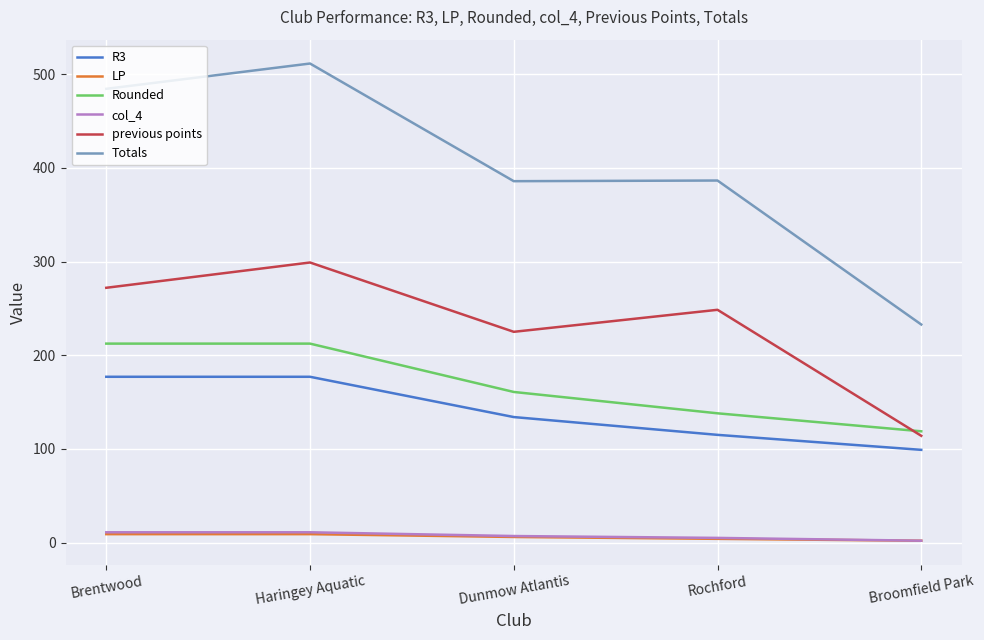

Is it true that Rounded equals 40.5 at Rochford?

False